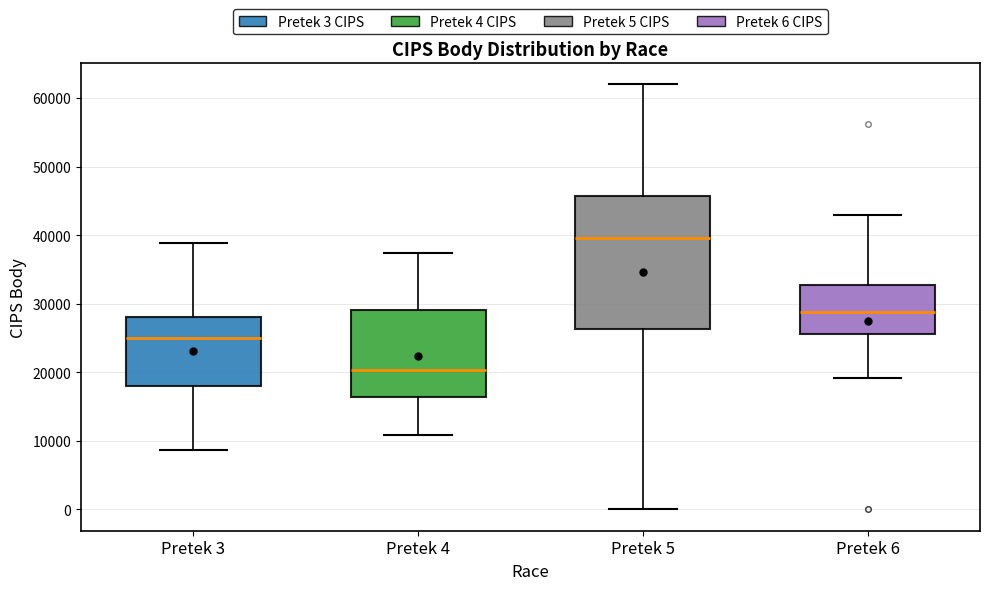

Comparing the boxes themselves (not the whiskers), which one is the tallest?

Pretek 5